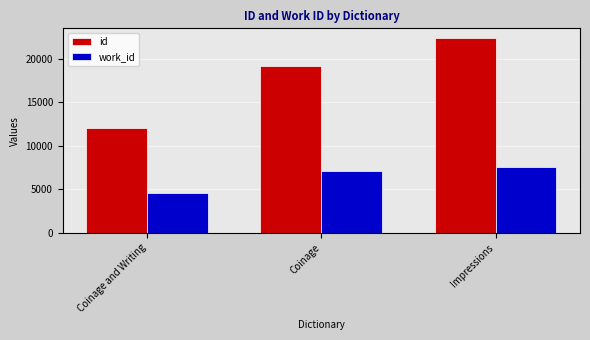

Rank the categories by work_id value from highest to lowest.

Impressions, Coinage, Coinage and Writing